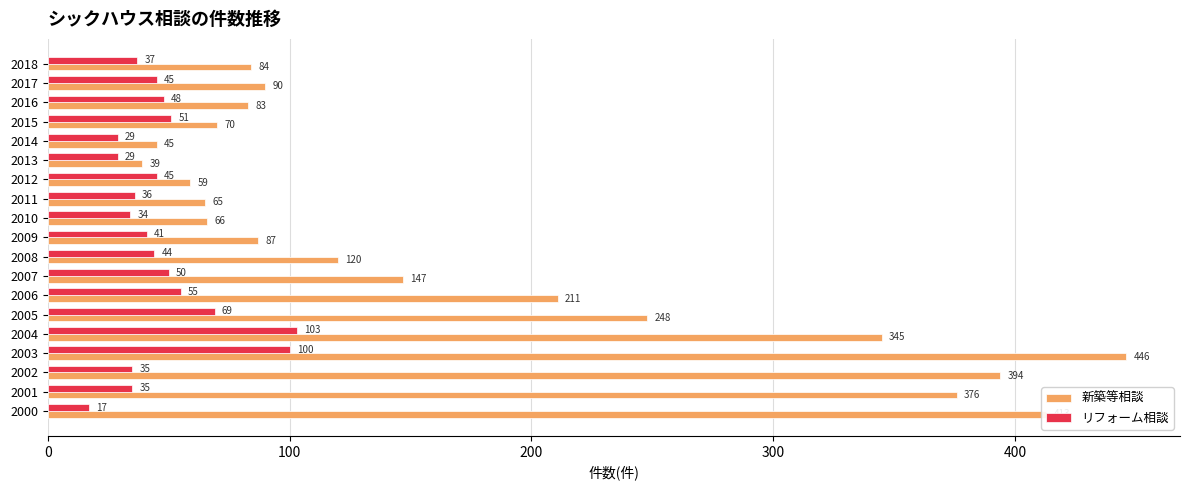

What is the spread (max minus min) of values at 2009?

46